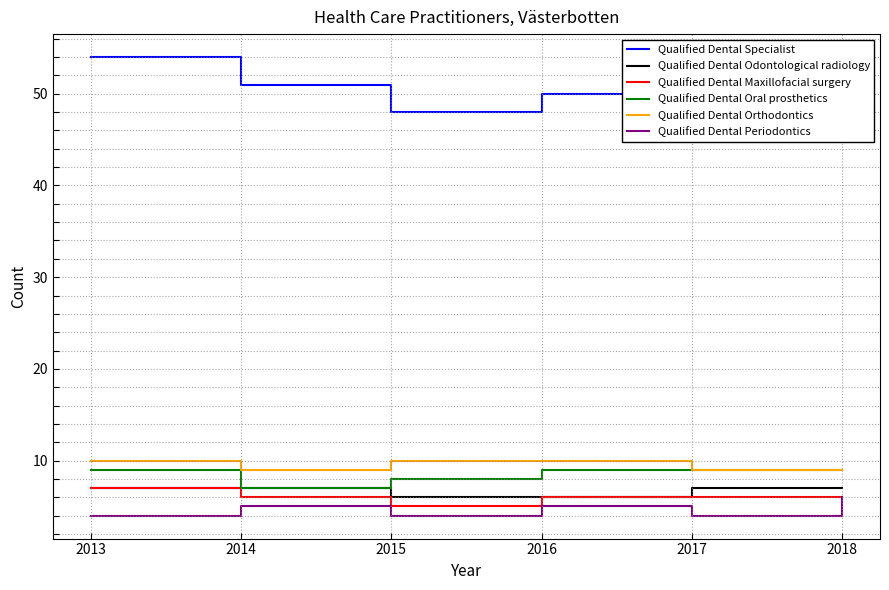

Count the number of data series in this chart.

6